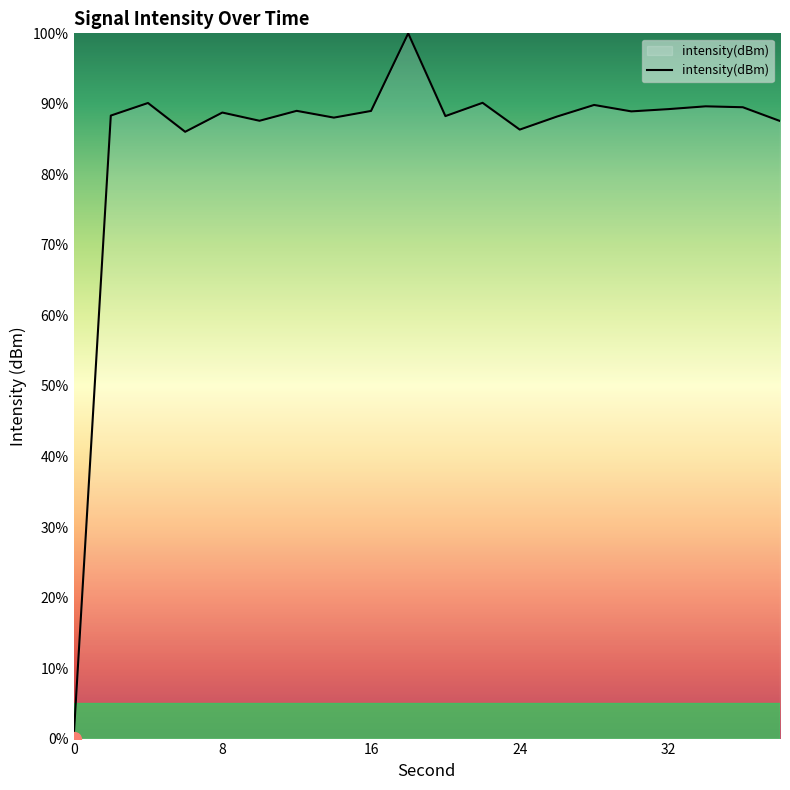

What is the difference between the maximum and minimum values?

100.0